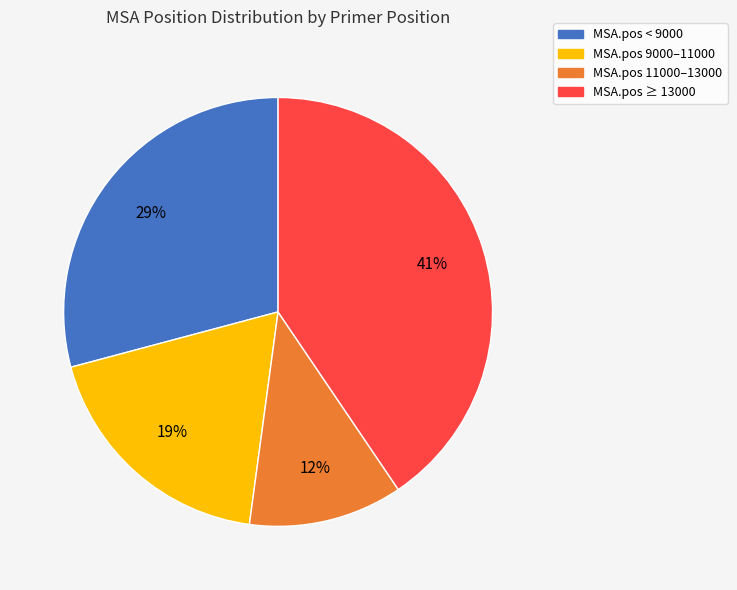

To the nearest percent, what is the average slice percentage?

25%